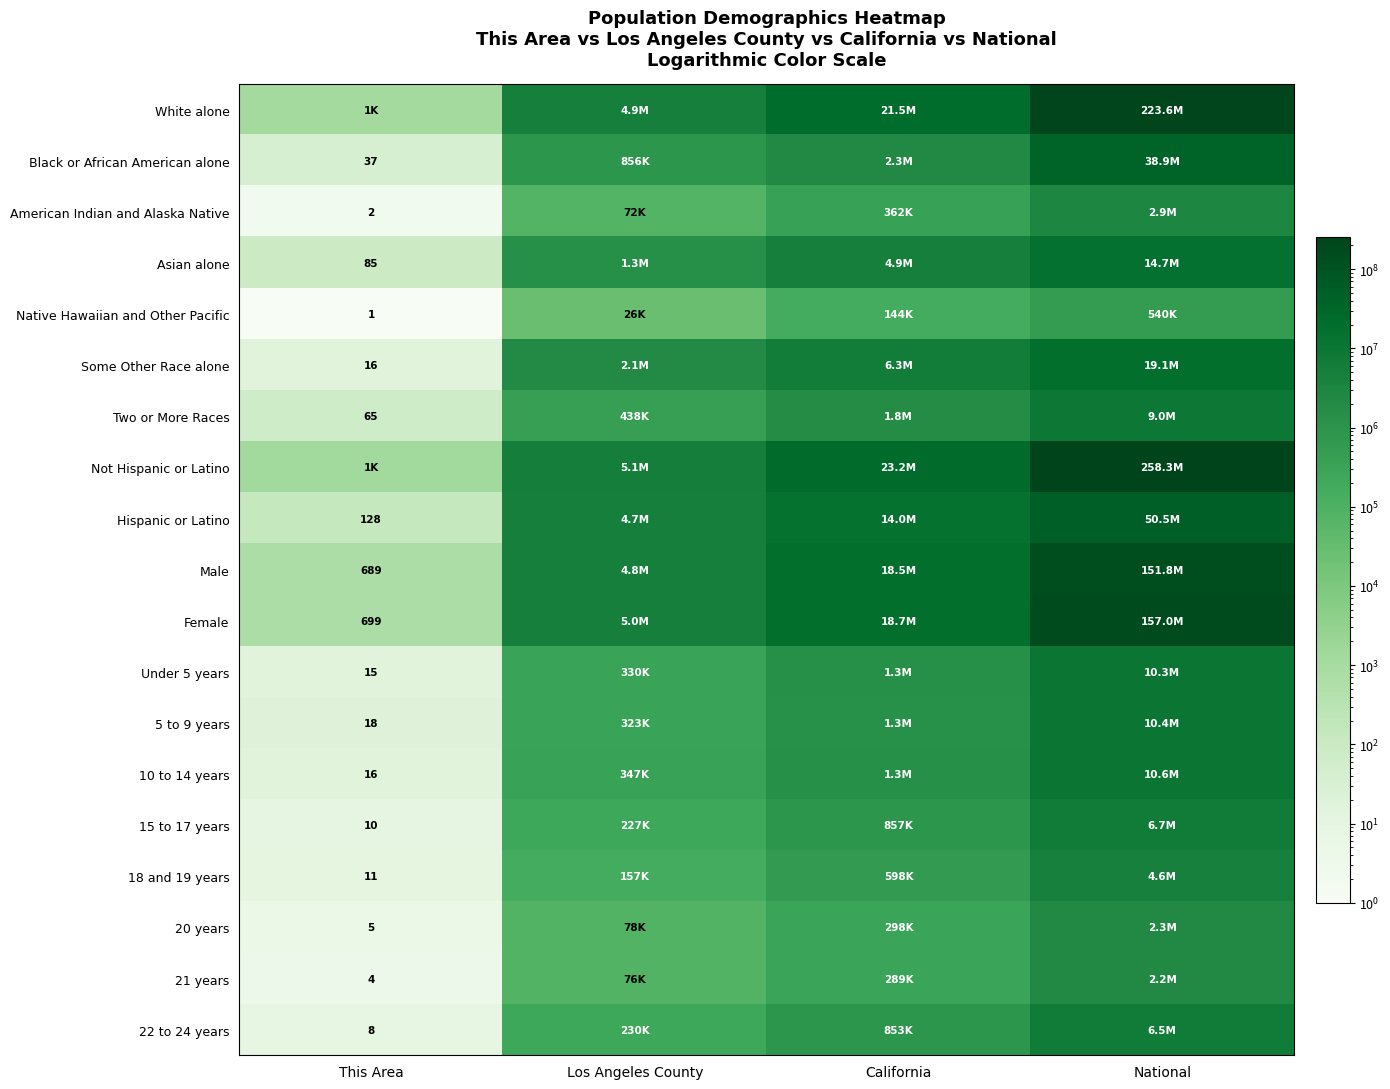

What is the maximum value shown in the chart?

258267944